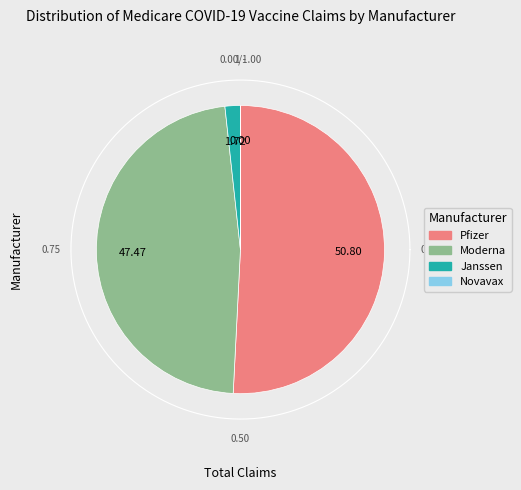

Combined, what portion of the pie is Novavax and Moderna?

47.5%